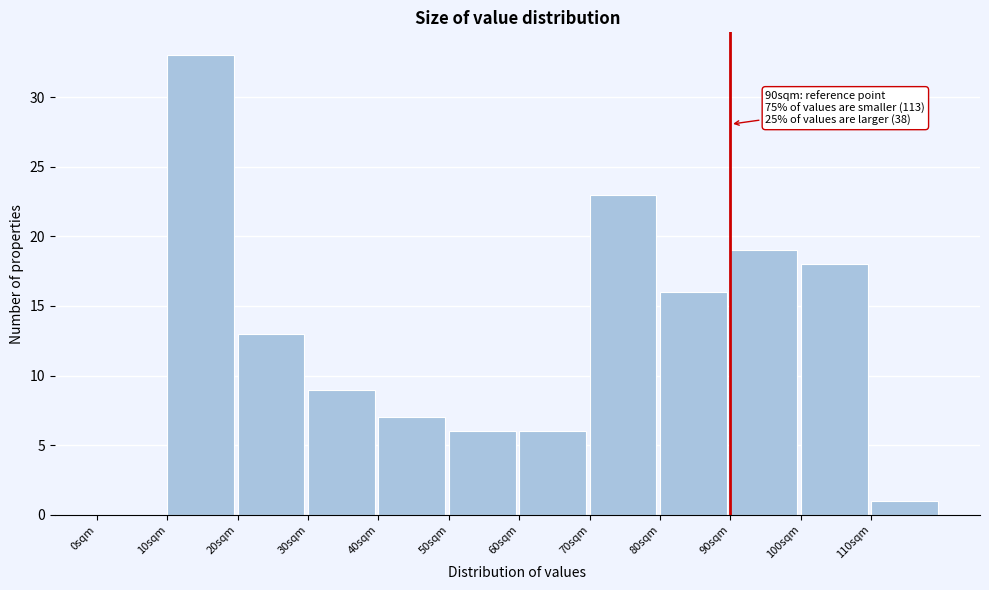

Which range on the x-axis has the tallest bar?

10 to 20